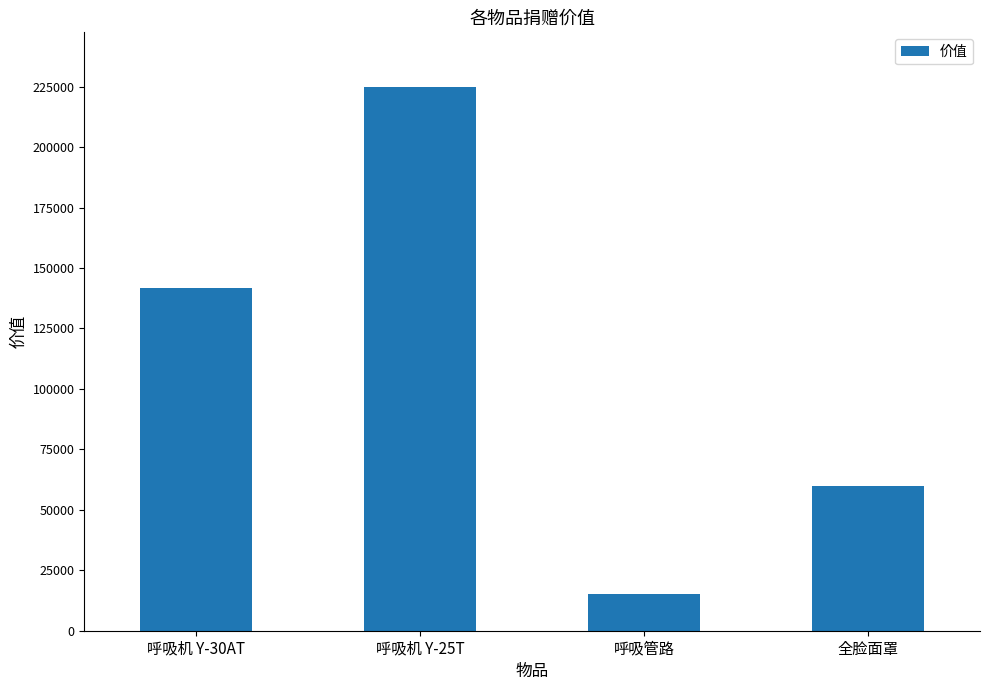

True or false: the data shows 5987 at 呼吸管路.

False